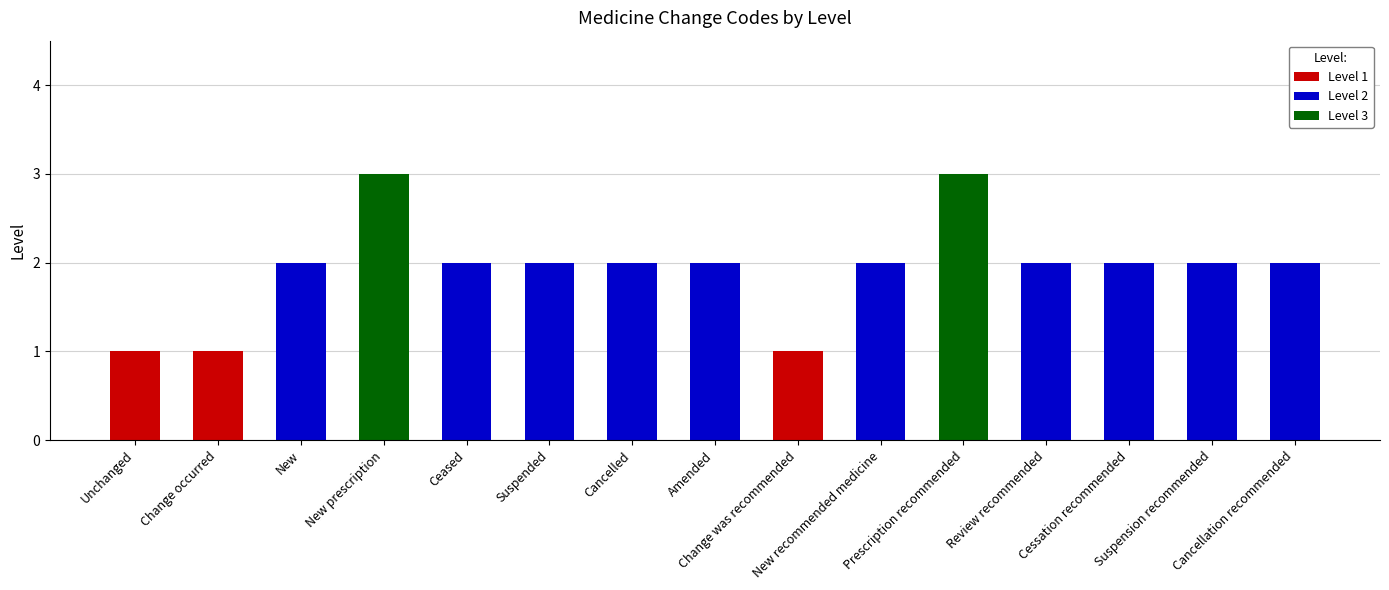

Count the values in the range 2 to 3.

12